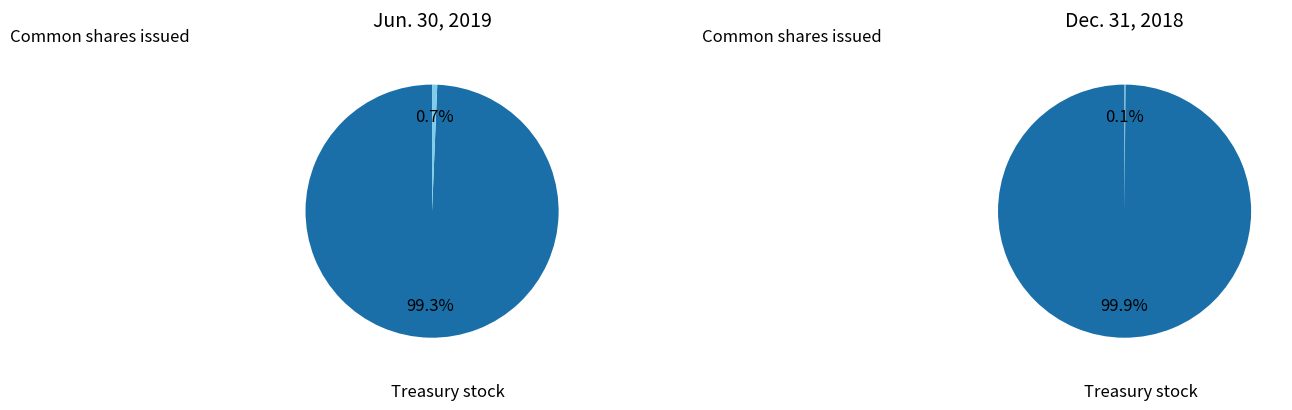

Is the sum of Treasury stock and Allowance for doubtful accounts greater than half?

No